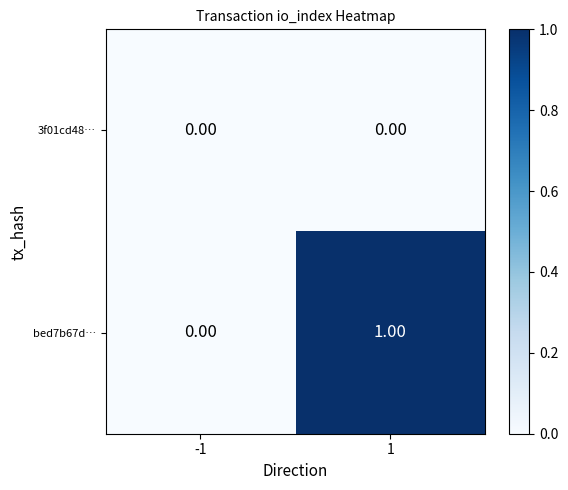

Rank the categories by bed7b67d… value from lowest to highest.

-1, 1